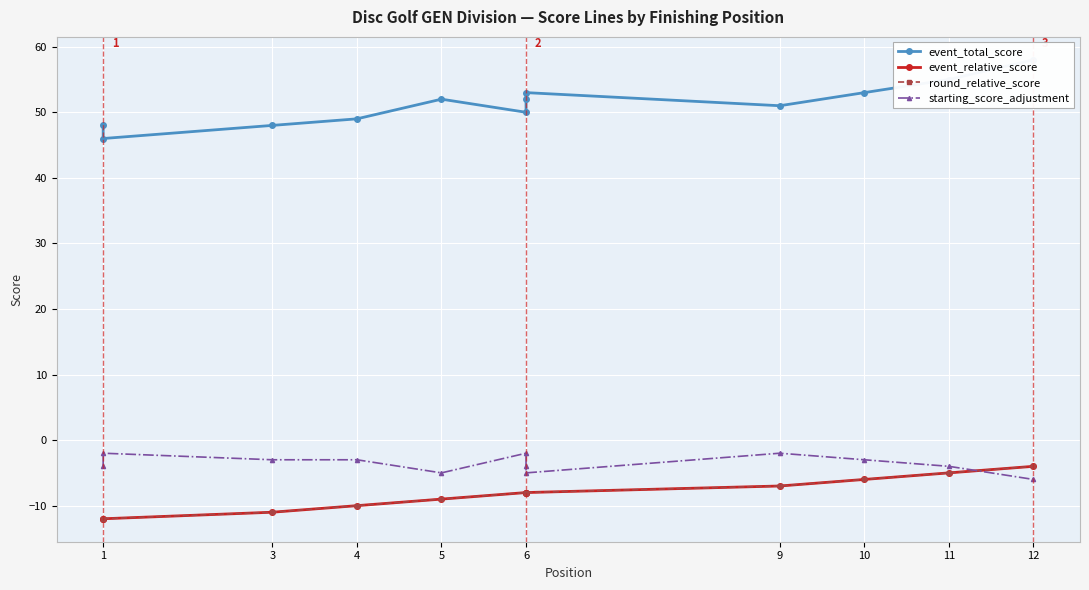

The value of round_relative_score at 12 is -3. True or false?

False